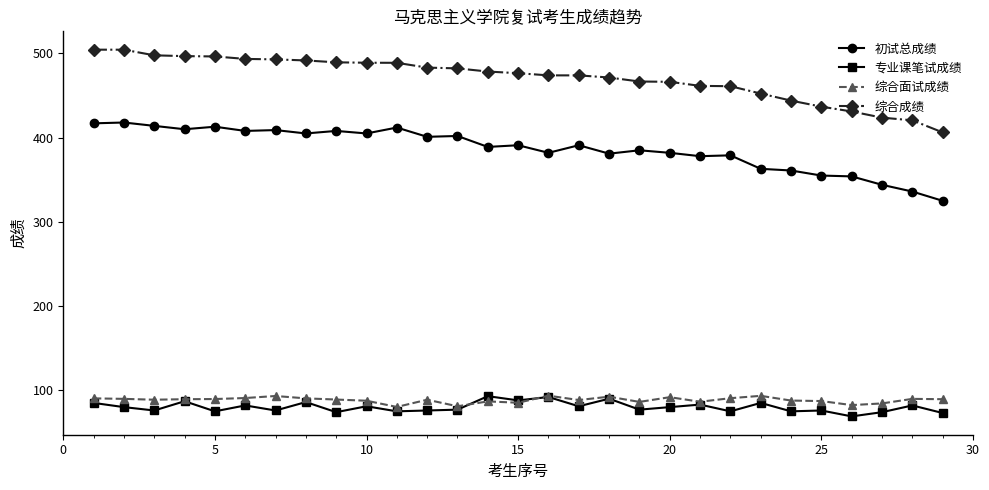

What is the difference between the second highest and second lowest values in the 综合面试成绩 series?

12.4